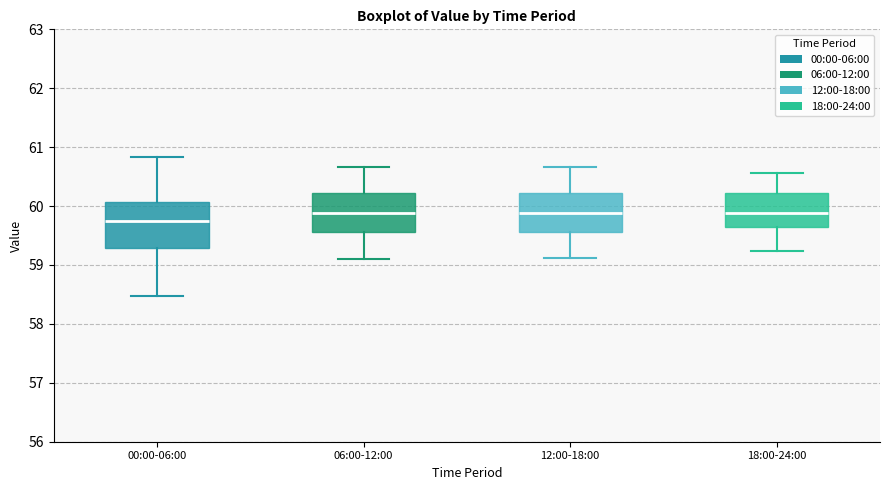

Comparing the boxes themselves (not the whiskers), which one is the tallest?

00:00-06:00